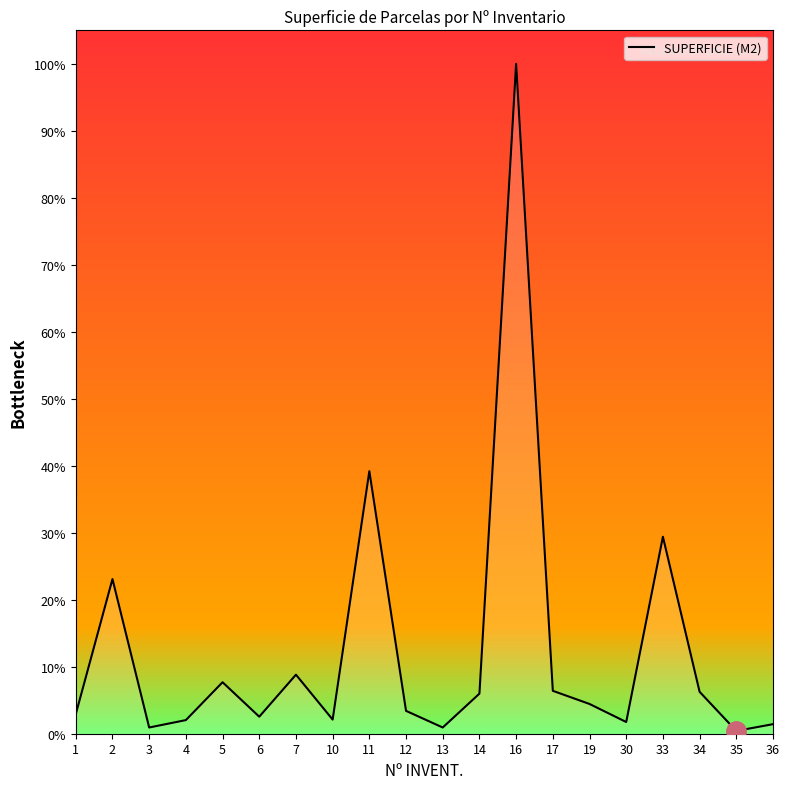

Reading left to right, transcribe all the data shown in this chart.

2.9	23.1	0.9	2.0	7.7	2.5	8.8	2.1	39.2	3.4	0.9	6.0	100.0	6.4	4.4	1.7	29.4	6.3	0.4	1.4